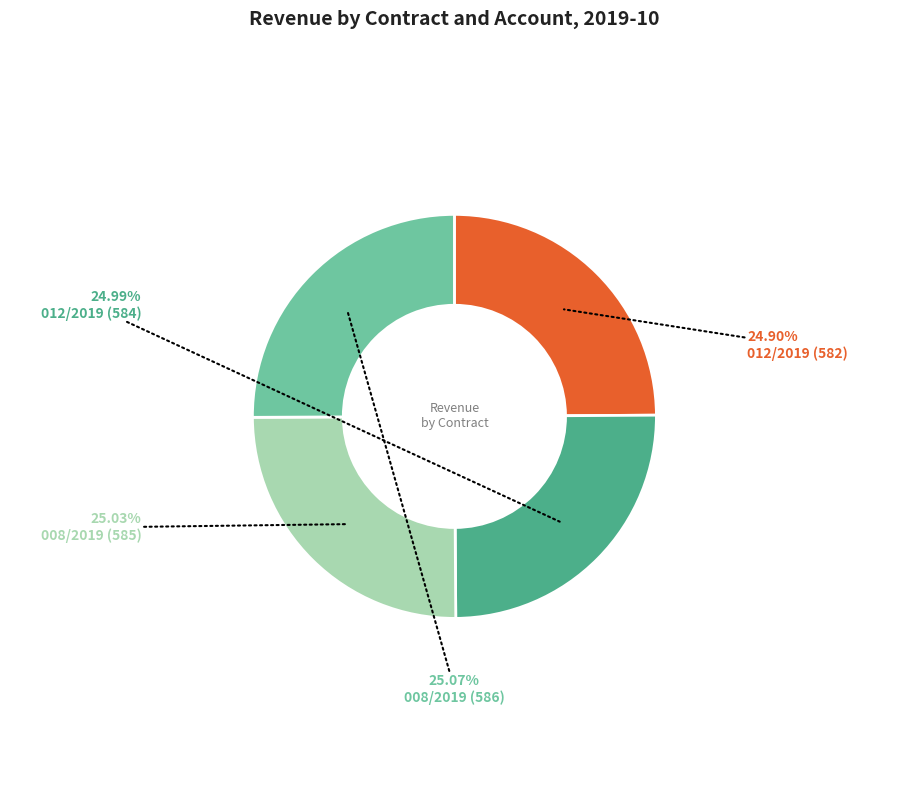

Approximately how many times larger is the value at 008/2019 (586) compared to 008/2019 (585)?

1.0